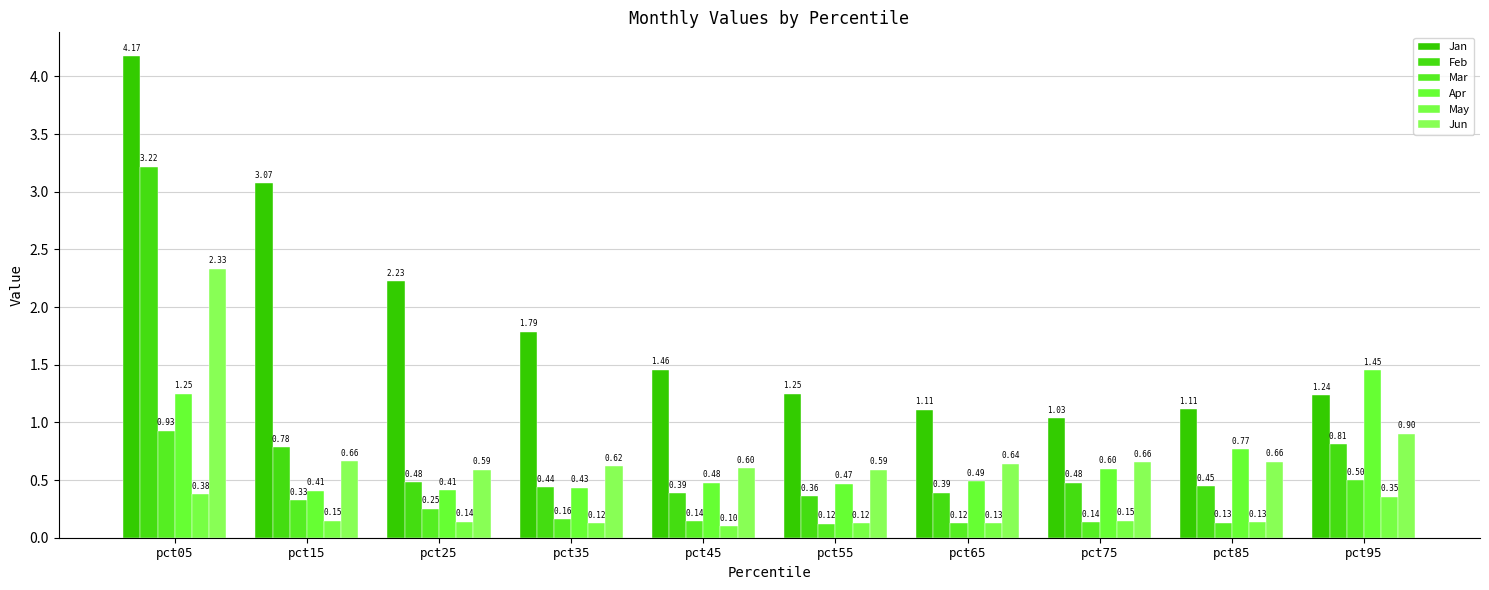

Count the number of data series in this chart.

6